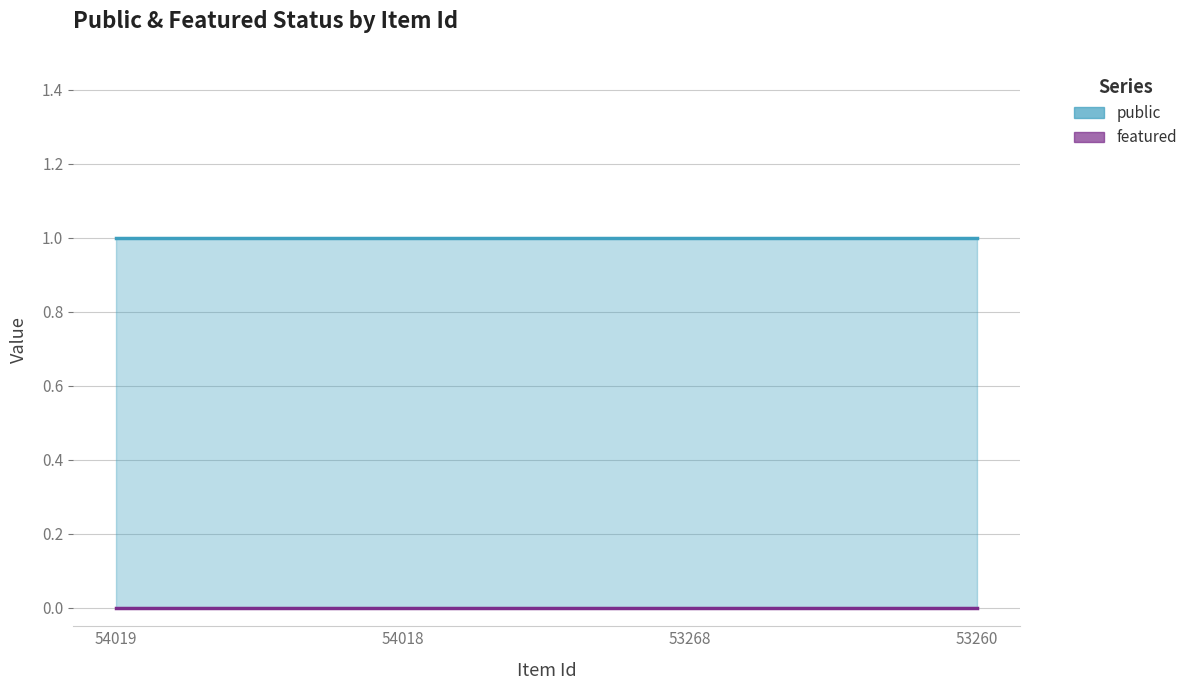

True or false: public has more than 0 points higher than both neighbors.

False